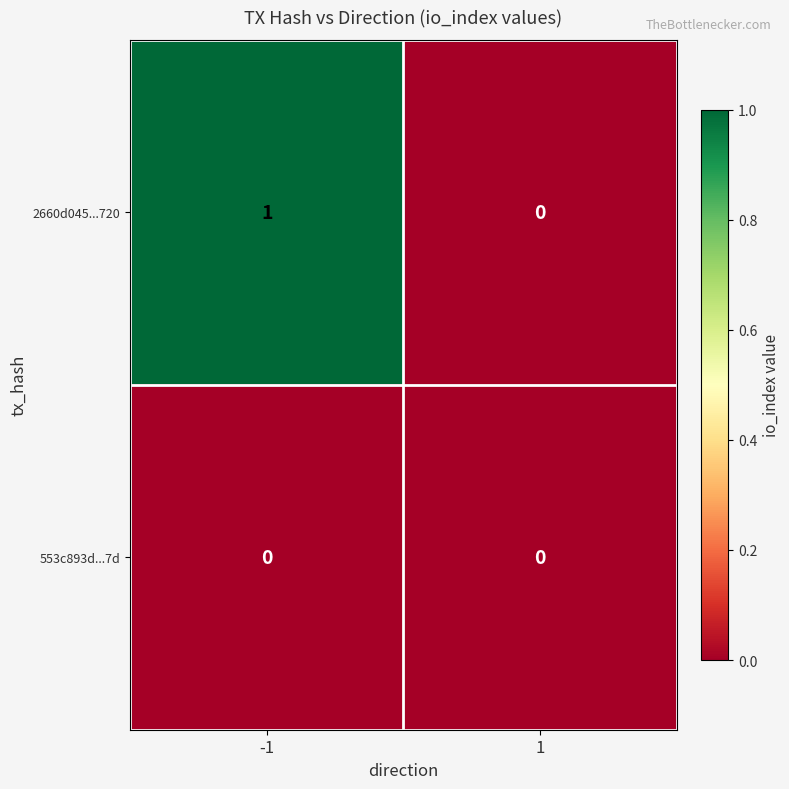

Rank the series by their maximum value, from lowest to highest.

553c893d...7d, 2660d045...720